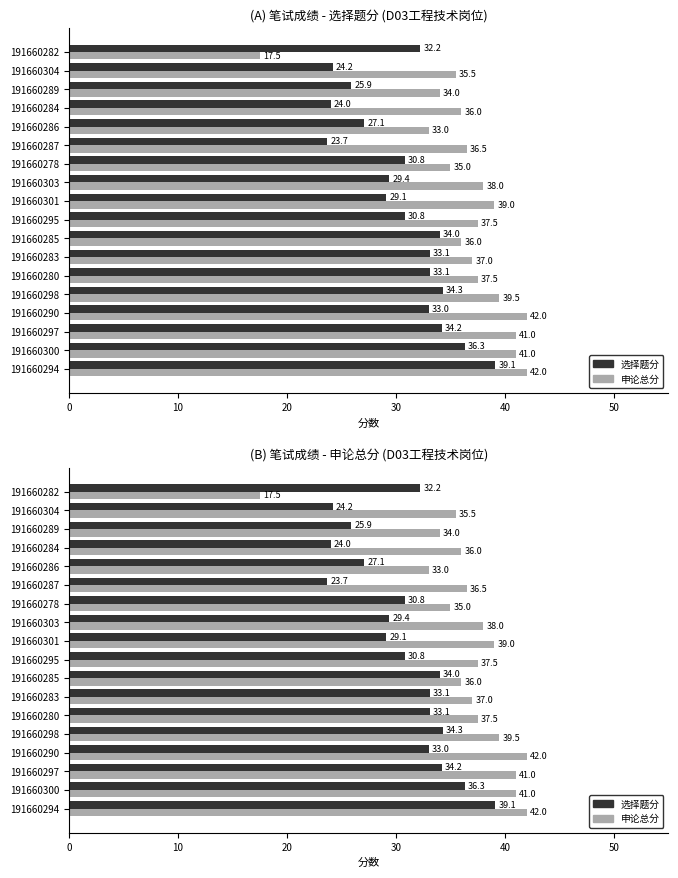

What is the average value of the 申论总分 series?

36.6